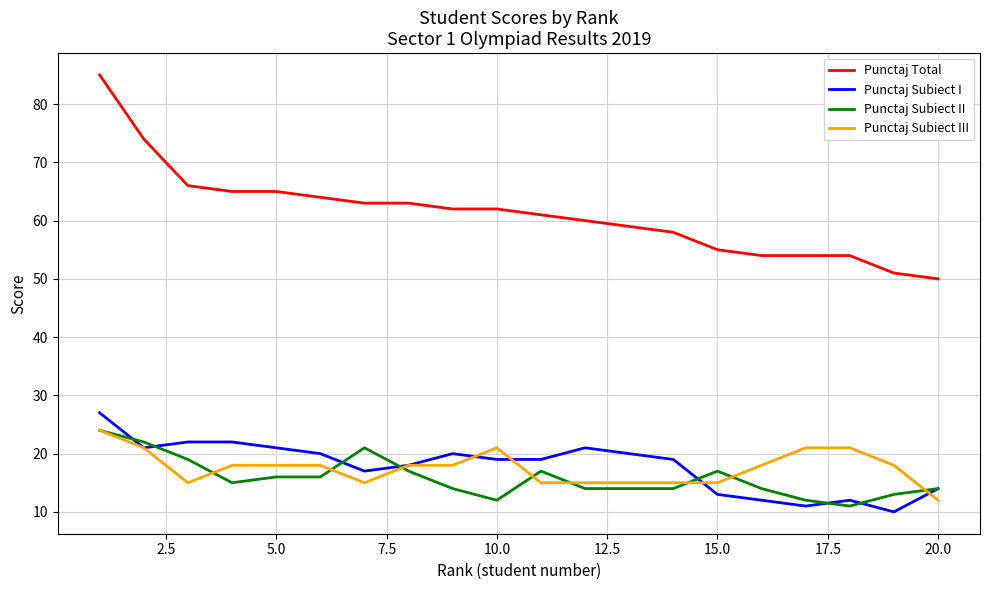

True or false: Punctaj Subiect III and Punctaj Total cross at least once.

False